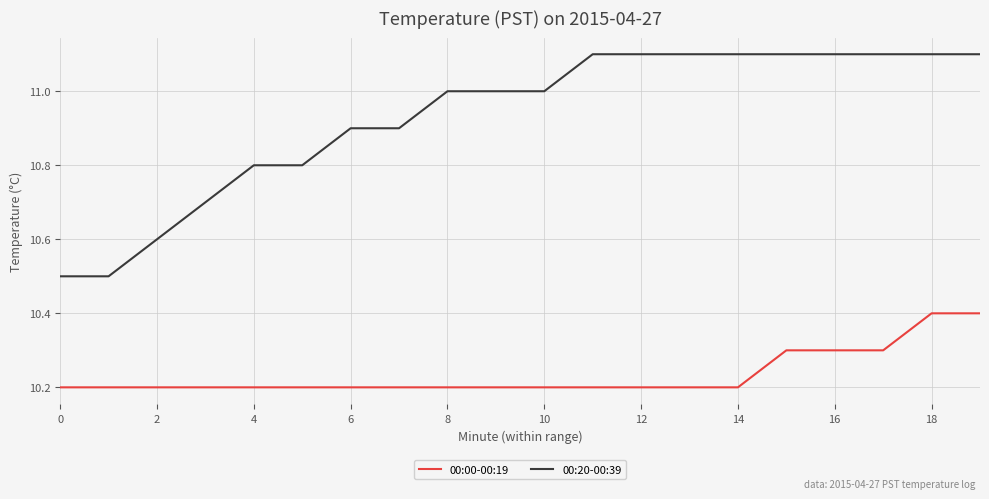

Rank the series by their maximum value, from lowest to highest.

00:00-00:19, 00:20-00:39